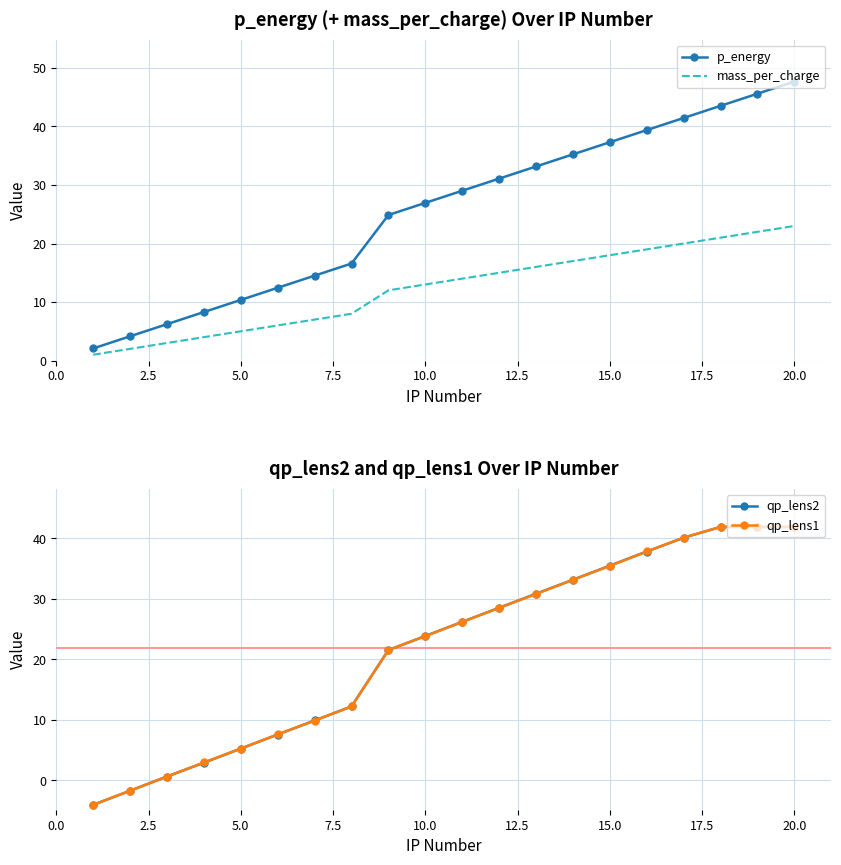

Reading left to right, what are all the values shown in this chart?

p_energy: 2.1	4.1	6.2	8.3	10.4	12.4	14.5	16.6	24.9	26.9	29.0	31.1	33.2	35.2	37.3	39.4	41.5	43.5	45.6	47.7
mass_per_charge: 1.0	2.0	3.0	4.0	5.0	6.0	7.0	8.0	12.0	13.0	14.0	15.0	16.0	17.0	18.0	19.0	20.0	21.0	22.0	23.0
qp_lens2: -4.0	-1.7	0.7	2.9	5.3	7.6	9.9	12.2	21.6	23.9	26.2	28.5	30.9	33.2	35.5	37.8	40.1	41.9	41.9	41.9
qp_lens1: -4.0	-1.7	0.6	3.0	5.3	7.6	9.9	12.2	21.6	23.9	26.2	28.5	30.8	33.2	35.5	37.8	40.1	41.9	41.9	41.9